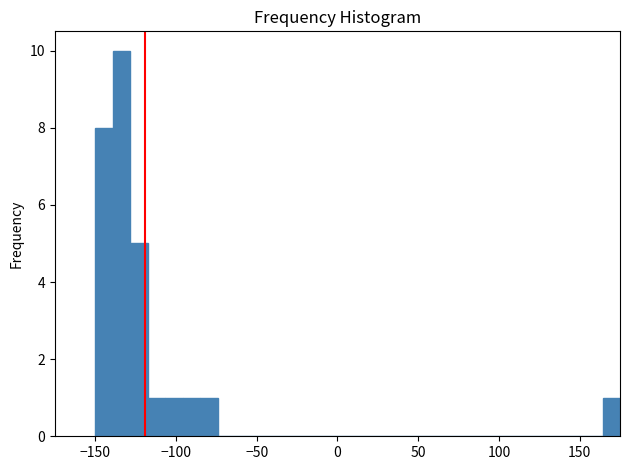

Read against the x-axis, roughly where is the centre of the tallest bar?

-135